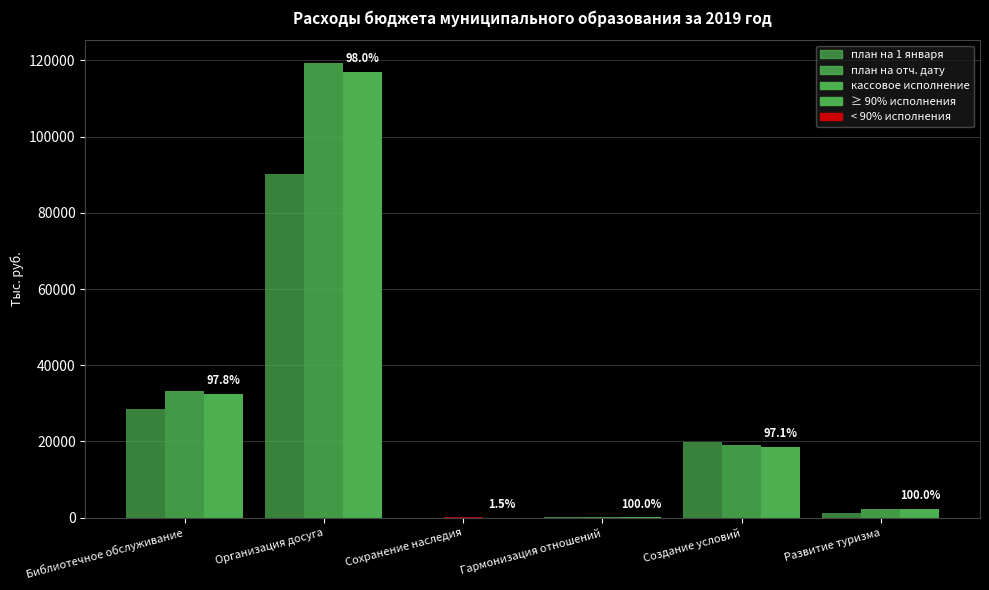

Are the bars grouped side by side (vs. stacked)?

Yes